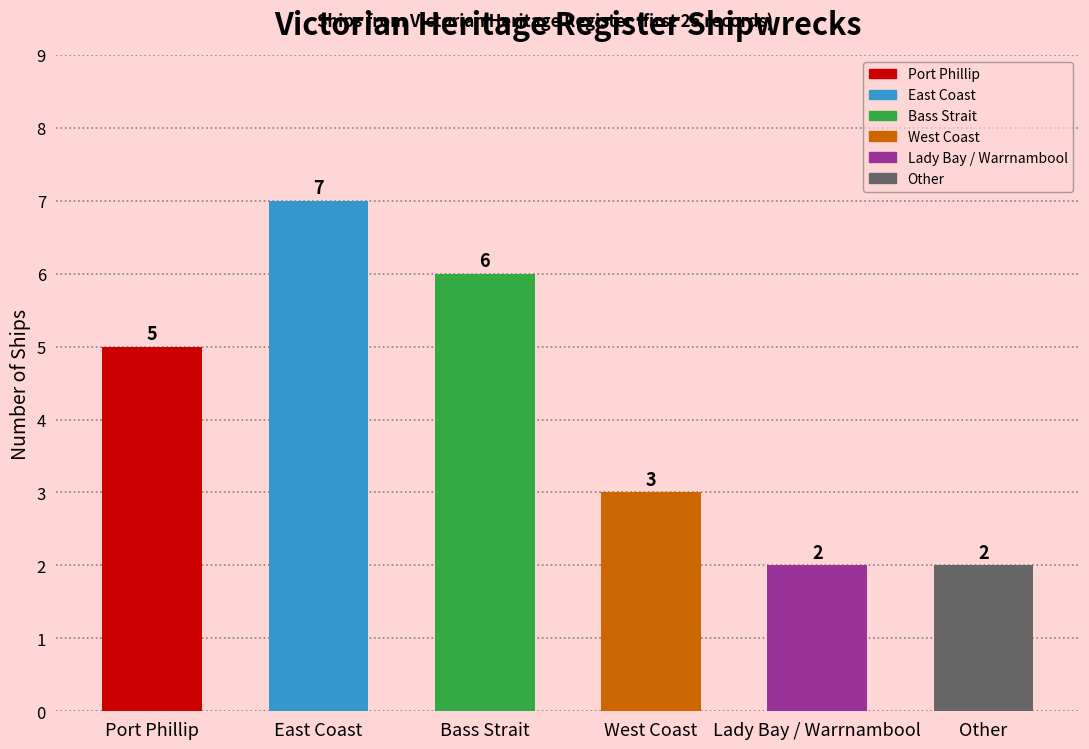

Read the value at East Coast.

7